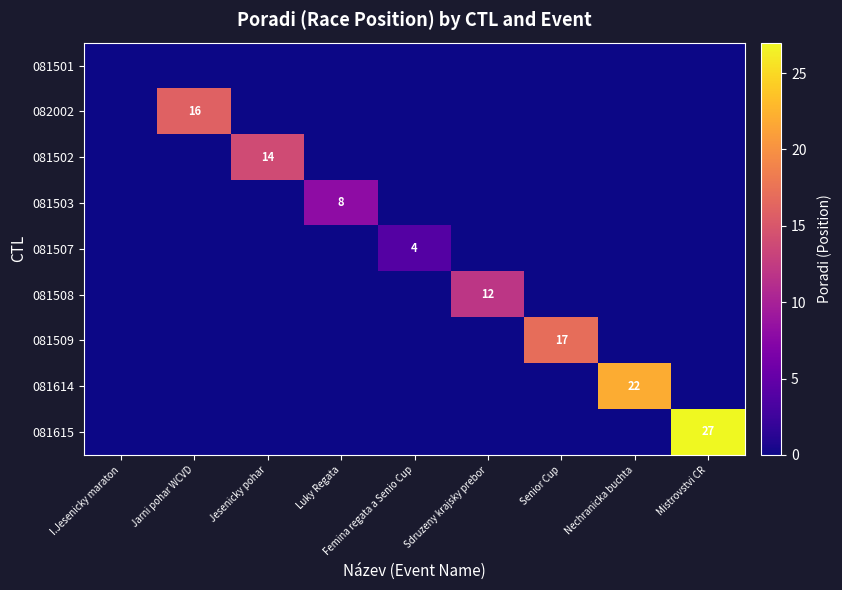

Which series has the largest range (max minus min)?

081615